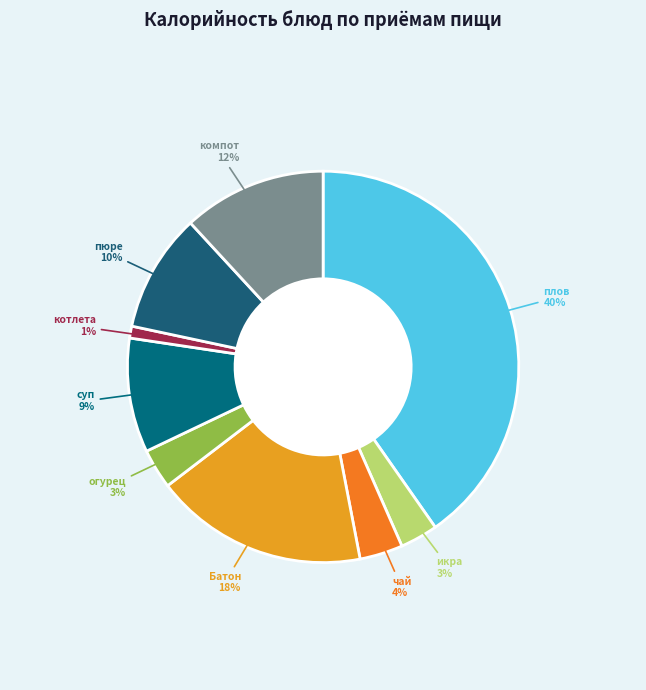

To the nearest percent, what is the difference between the largest and smallest slice percentages?

39%